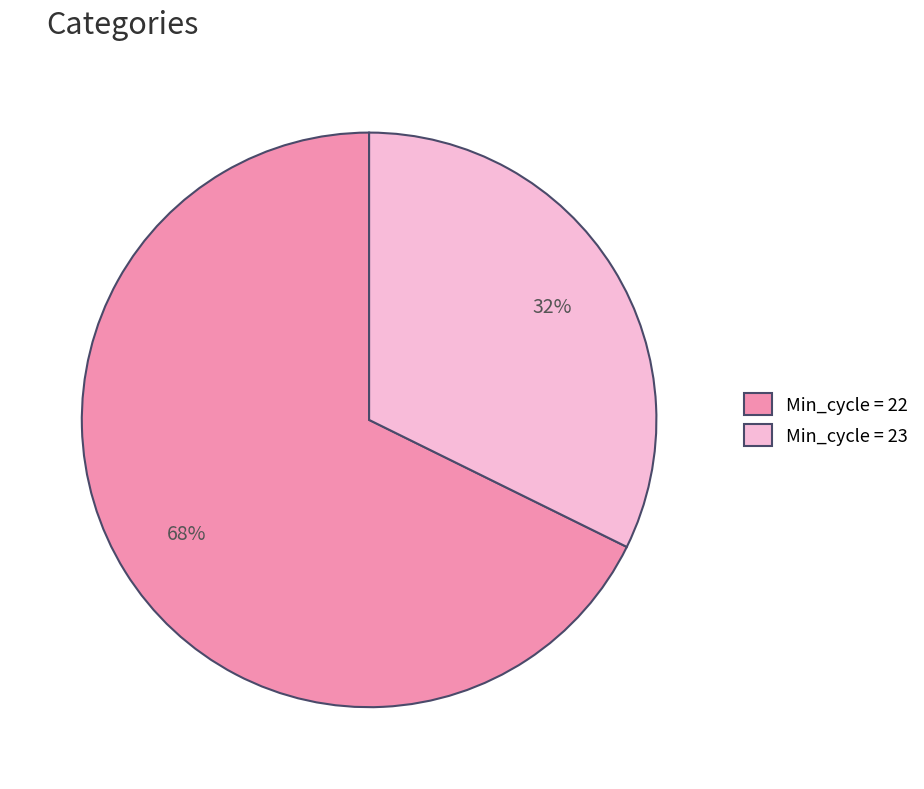

Count the number of slices in the pie.

2